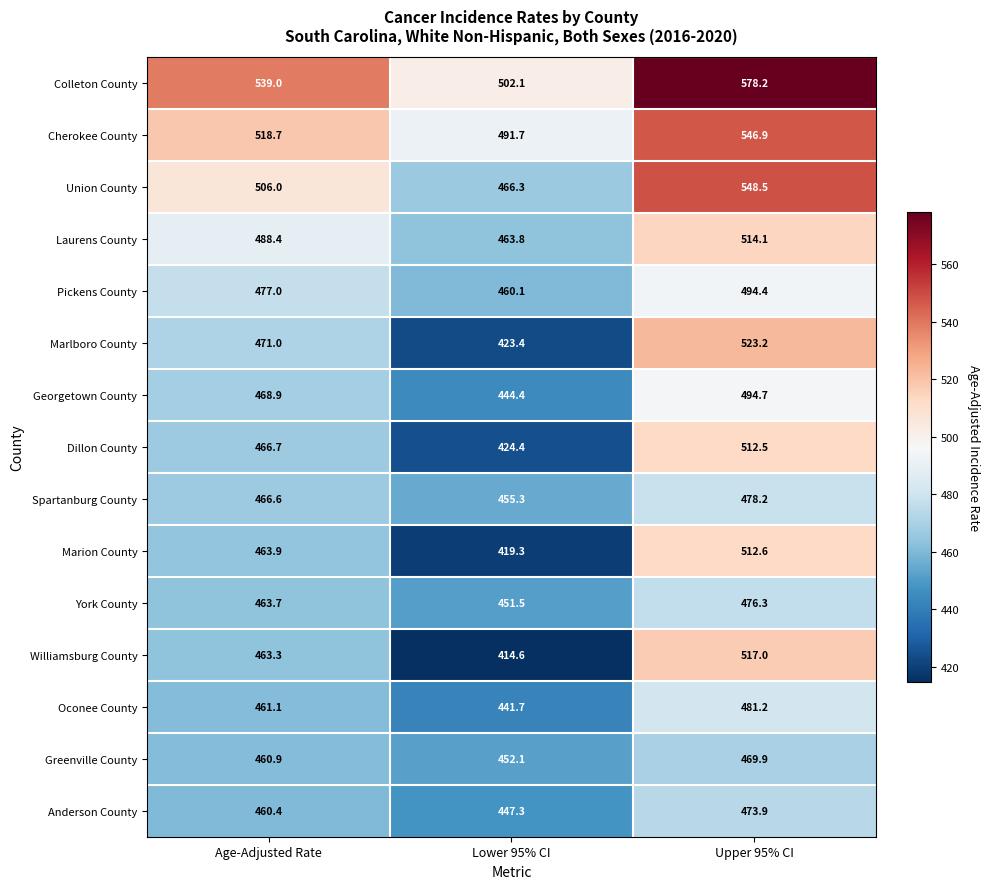

Which series has the largest total across all categories?

Colleton County